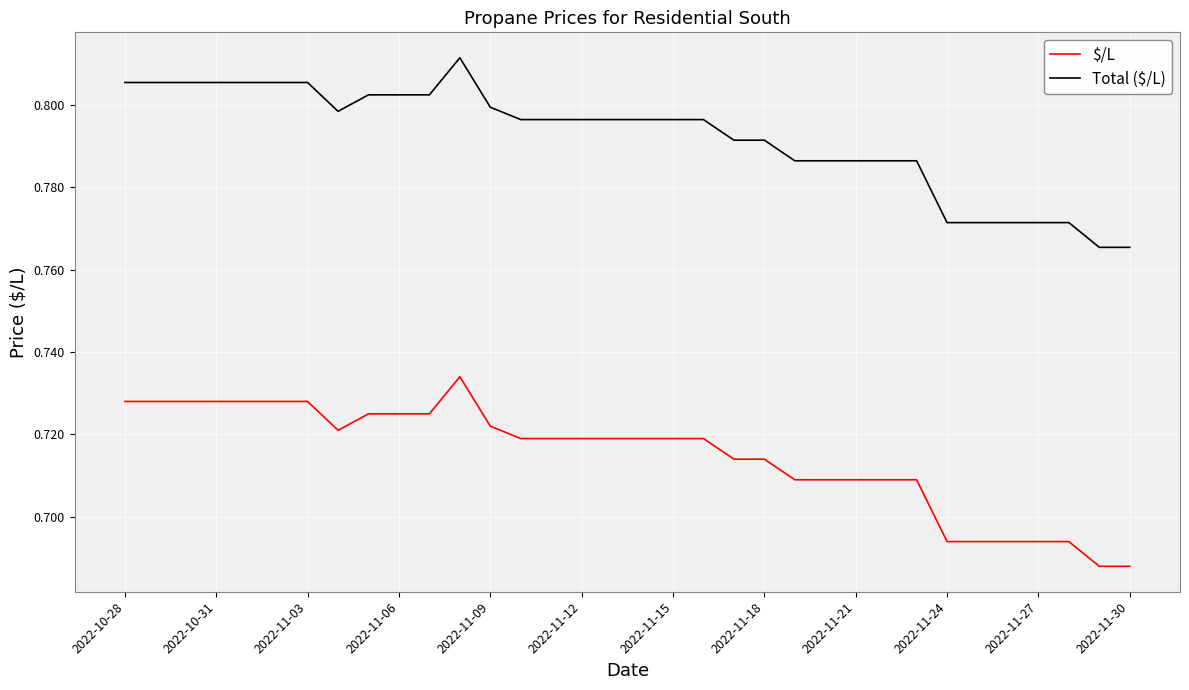

Which series has the largest total across all categories?

Total ($/L)